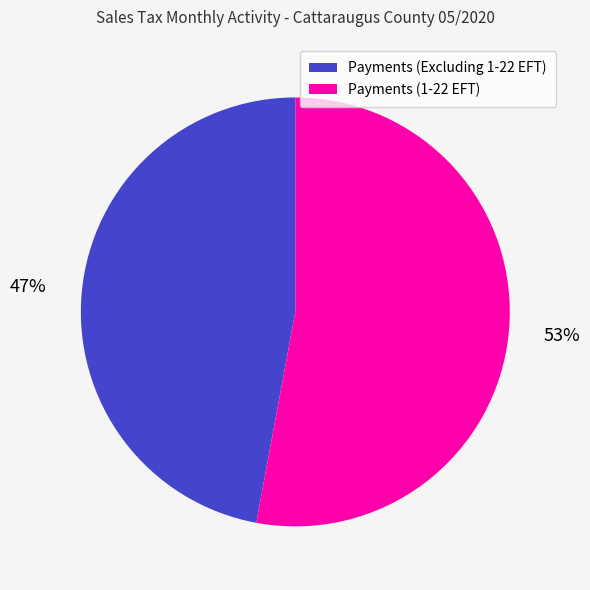

How many slices are in this pie chart?

2